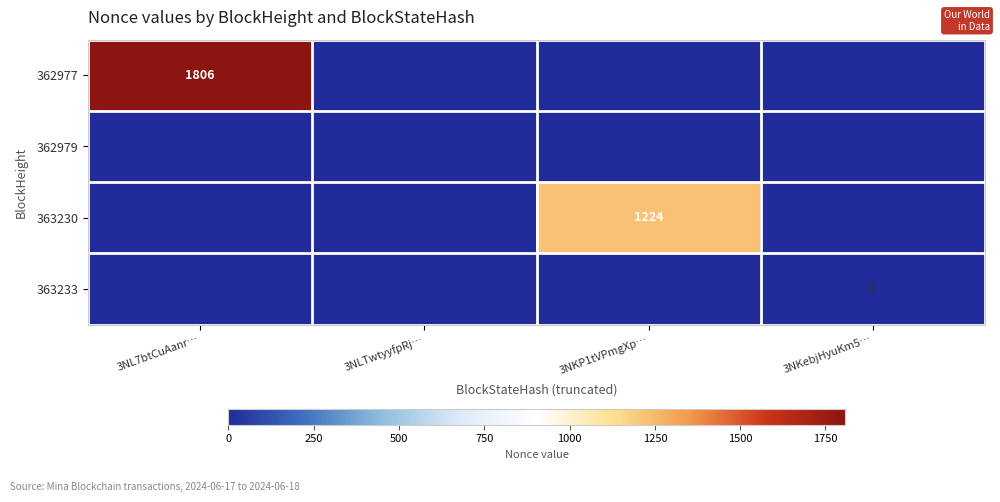

The 363230 series shows 597 at 3NKP1tVPmgXp…. True or false?

False